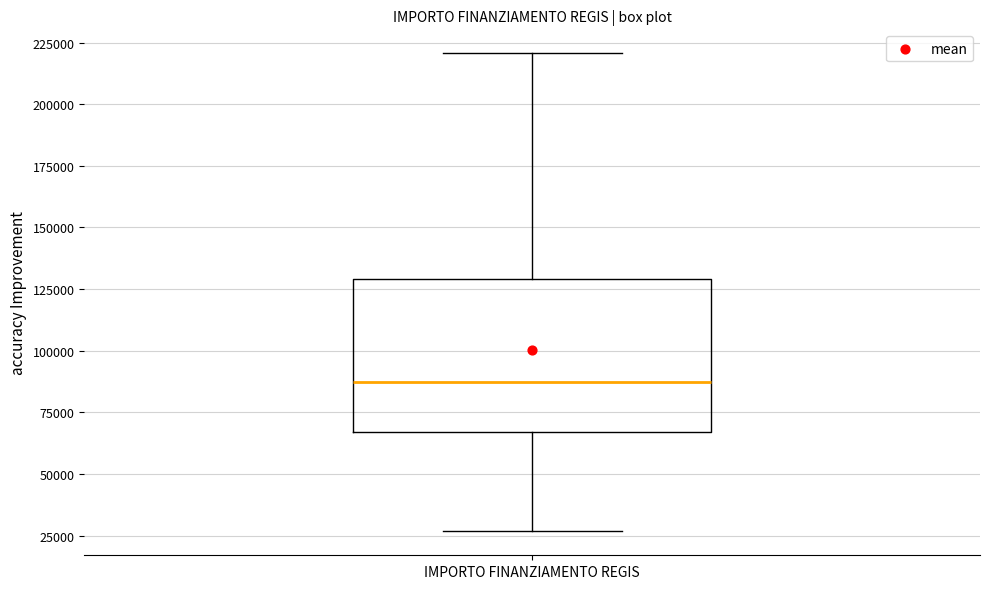

Read this box plot against the y-axis: the position of the median line, the range covered by the box, and the ends of both whiskers. The values are not printed on the chart, so give them approximately, as read against the axis.

median 85000, box 65000 to 130000, whiskers 25000 to 220000